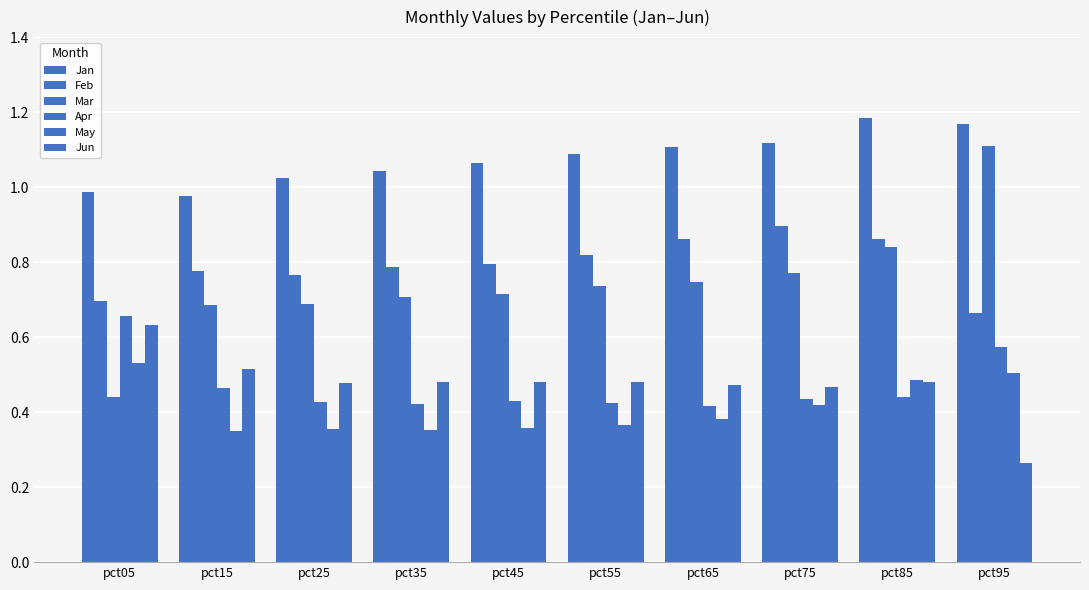

Reading left to right, transcribe all the data shown in this chart.

Jan: pct05=1.0	pct15=1.0	pct25=1.0	pct35=1.0	pct45=1.1	pct55=1.1	pct65=1.1	pct75=1.1	pct85=1.2	pct95=1.2
Feb: pct05=0.7	pct15=0.8	pct25=0.8	pct35=0.8	pct45=0.8	pct55=0.8	pct65=0.9	pct75=0.9	pct85=0.9	pct95=0.7
Mar: pct05=0.4	pct15=0.7	pct25=0.7	pct35=0.7	pct45=0.7	pct55=0.7	pct65=0.7	pct75=0.8	pct85=0.8	pct95=1.1
Apr: pct05=0.7	pct15=0.5	pct25=0.4	pct35=0.4	pct45=0.4	pct55=0.4	pct65=0.4	pct75=0.4	pct85=0.4	pct95=0.6
May: pct05=0.5	pct15=0.3	pct25=0.4	pct35=0.4	pct45=0.4	pct55=0.4	pct65=0.4	pct75=0.4	pct85=0.5	pct95=0.5
Jun: pct05=0.6	pct15=0.5	pct25=0.5	pct35=0.5	pct45=0.5	pct55=0.5	pct65=0.5	pct75=0.5	pct85=0.5	pct95=0.3